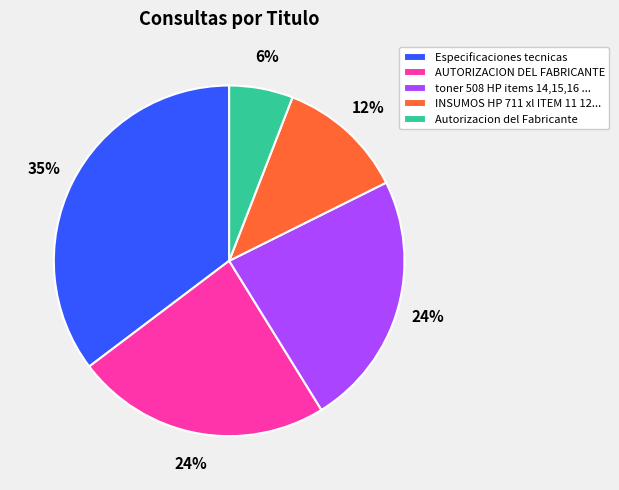

To the nearest percent, what is the difference between the largest and smallest slice percentages?

29%